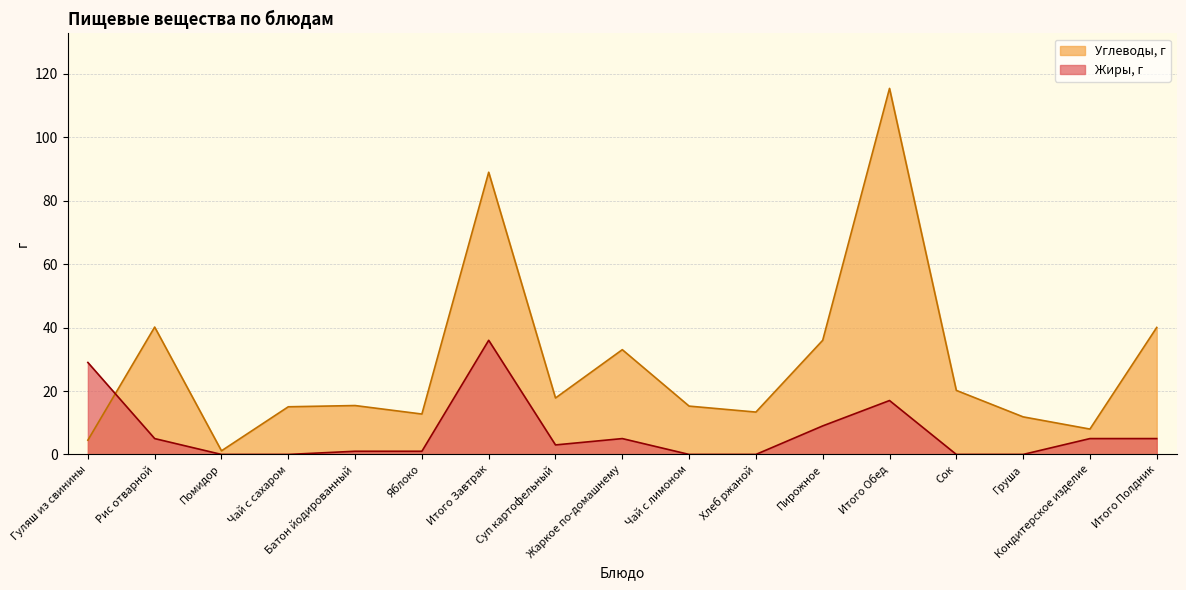

At Суп картофельный, list the series in order from largest to smallest.

Углеводы, г, Жиры, г